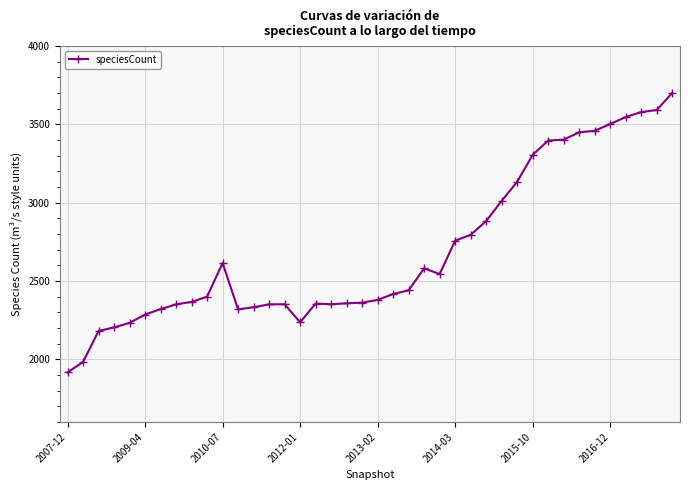

What is the sum of all values?

107761